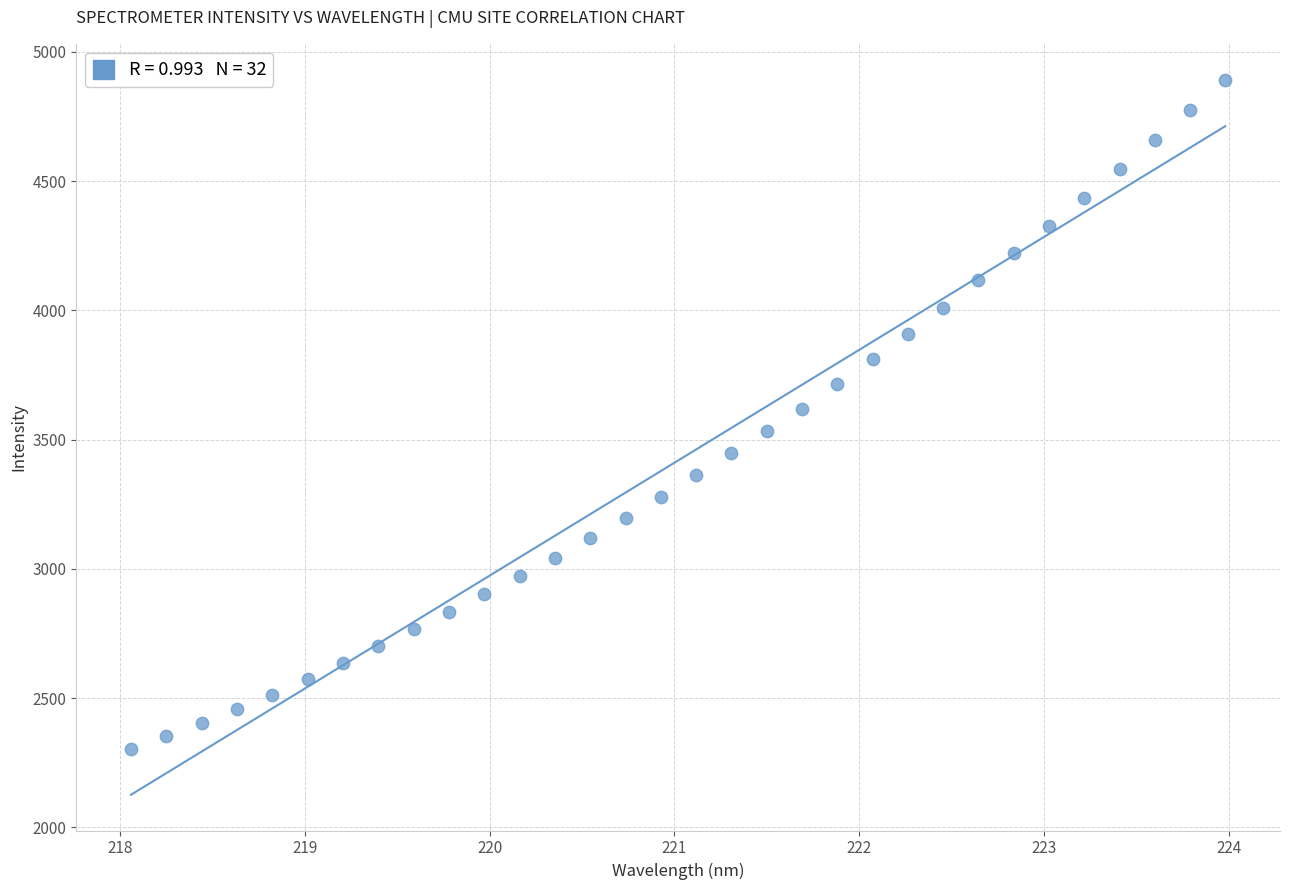

What is the range of X values (max minus min)?

5.9